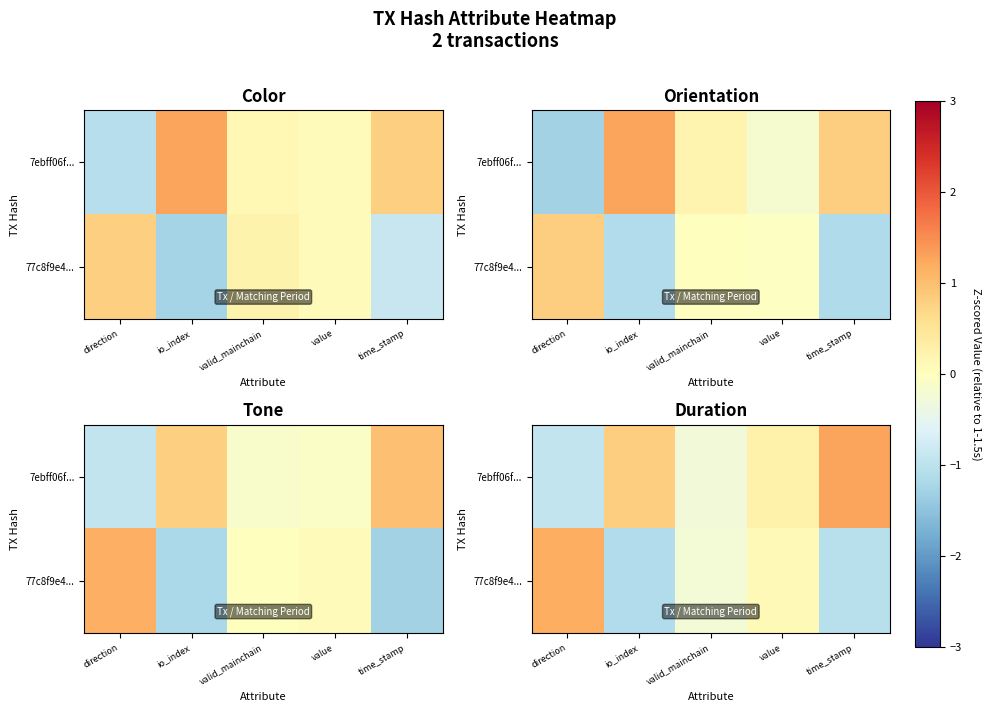

The value of 7ebff06f... at value is 0.3. True or false?

True